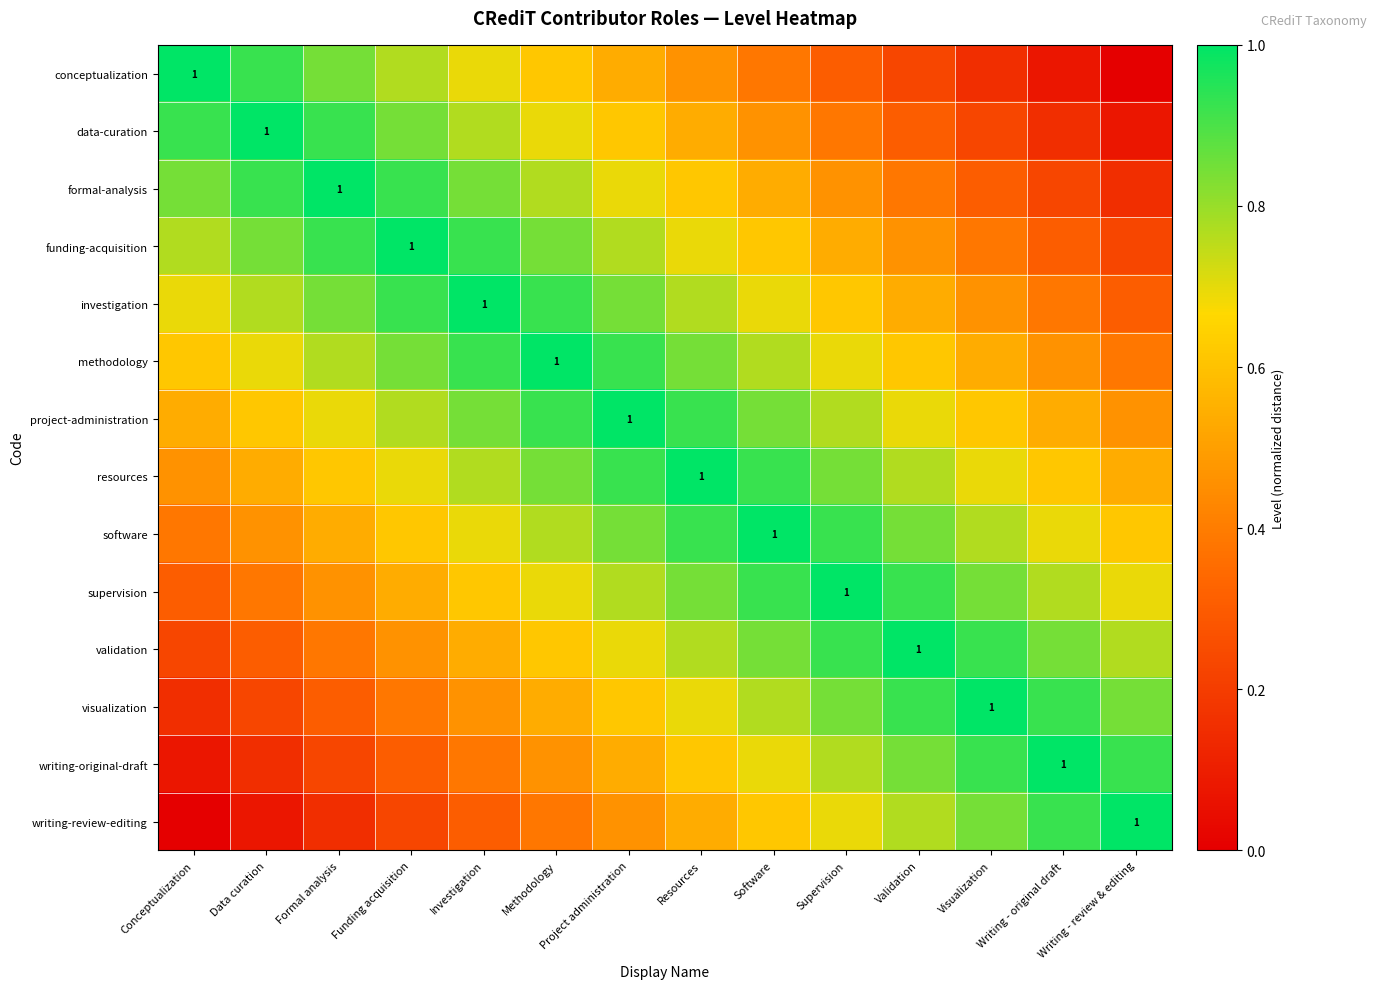

Is it true that project-administration equals 0.5 at Writing - original draft?

True